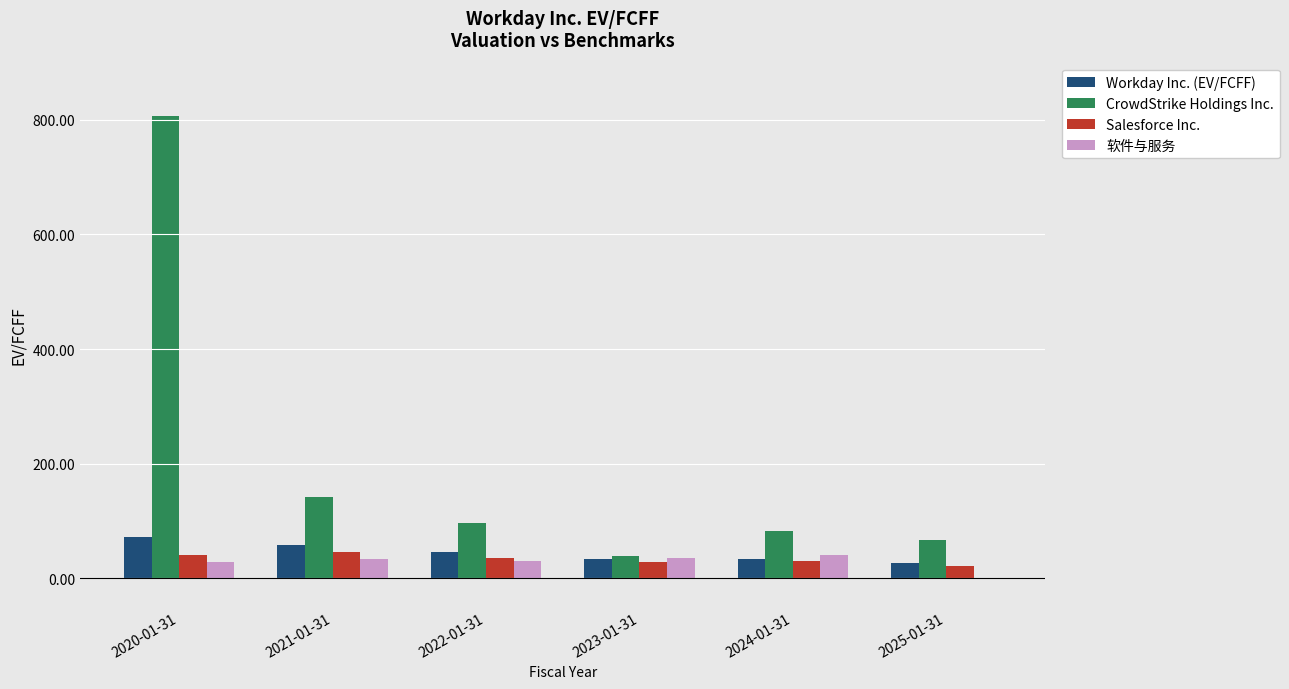

Is it true that Workday Inc. (EV/FCFF) equals 33.4 at 2023-01-31?

True